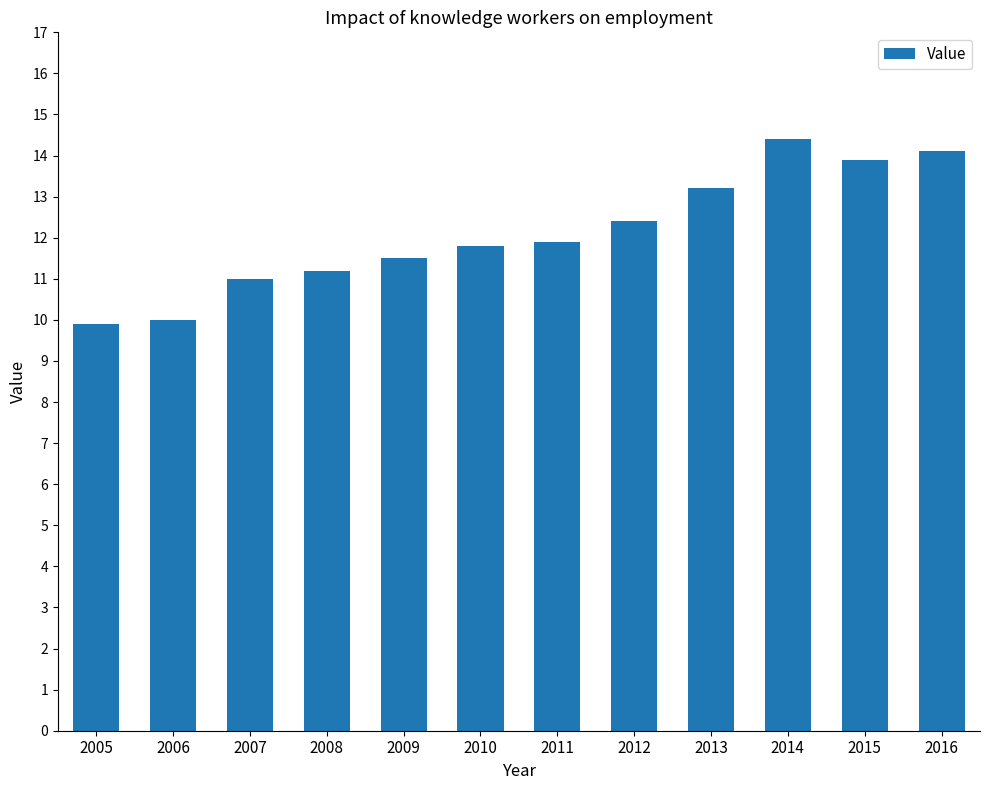

Reading left to right, what are all the values shown in this chart?

9.9	10.0	11.0	11.2	11.5	11.8	11.9	12.4	13.2	14.4	13.9	14.1